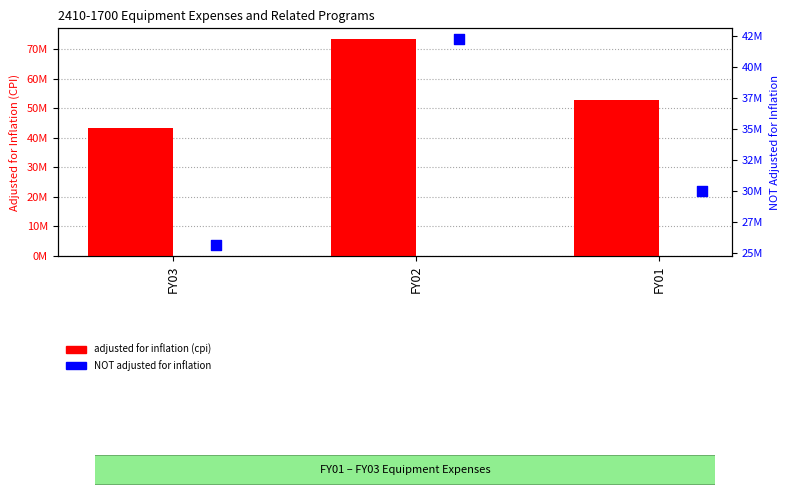

At how many categories does at least one series exceed 30745097?

3